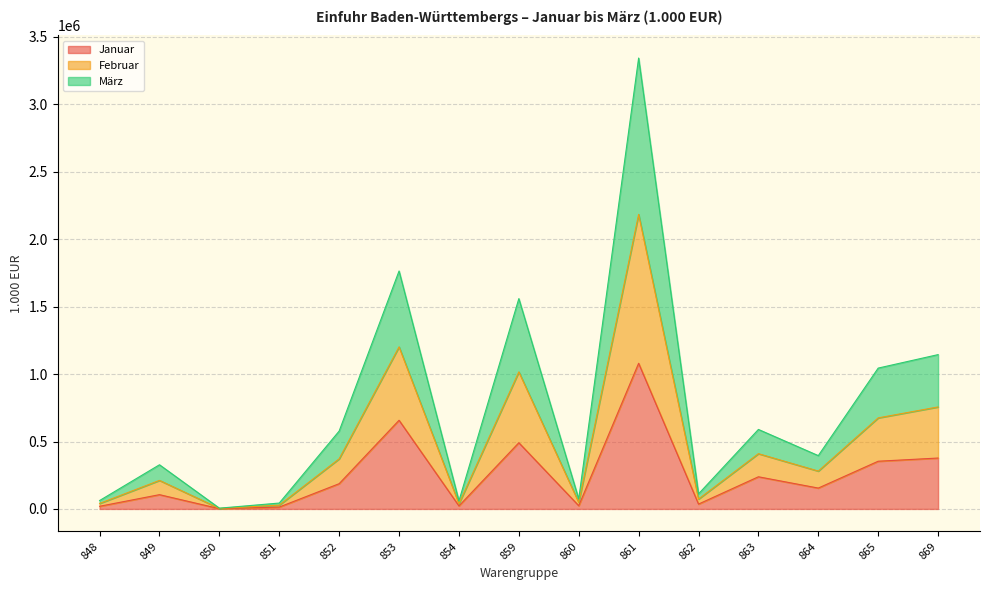

What is the highest value of the Januar series?

1080231.9